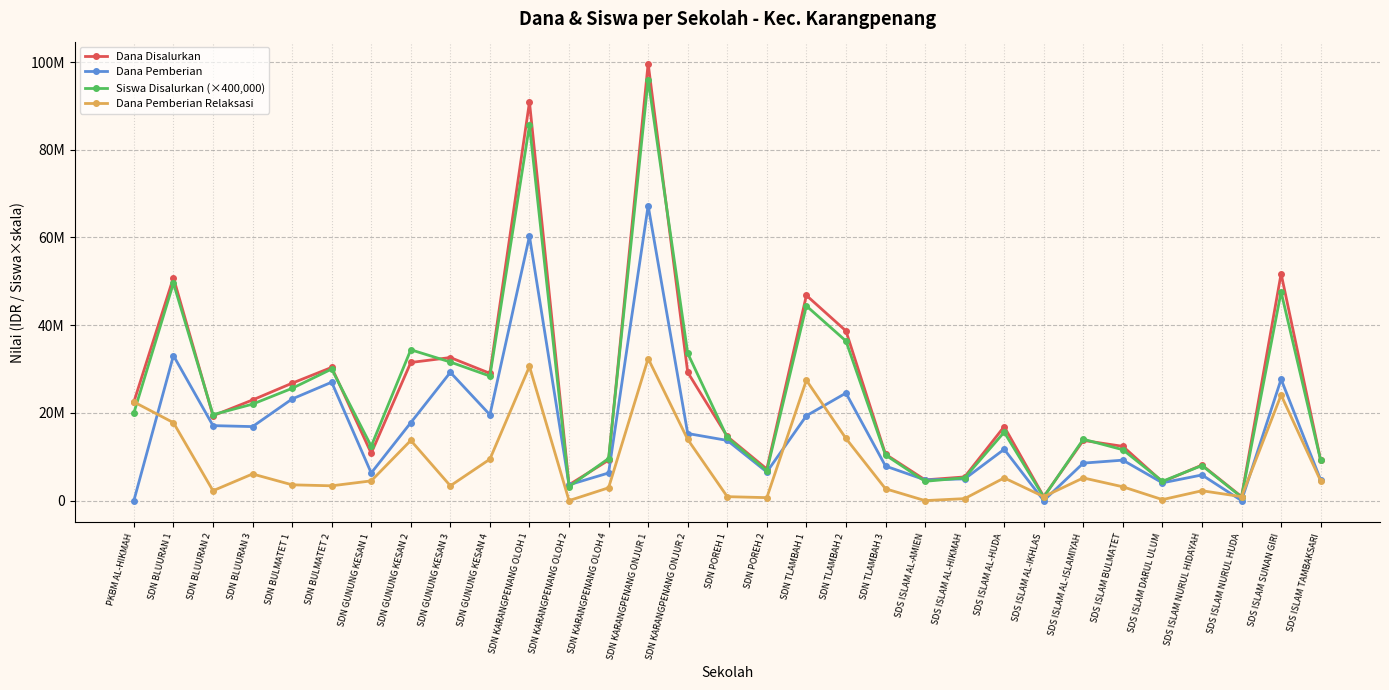

What are all the series names shown in the legend?

Dana Disalurkan, Dana Pemberian, Siswa Disalurkan (×400,000), Dana Pemberian Relaksasi